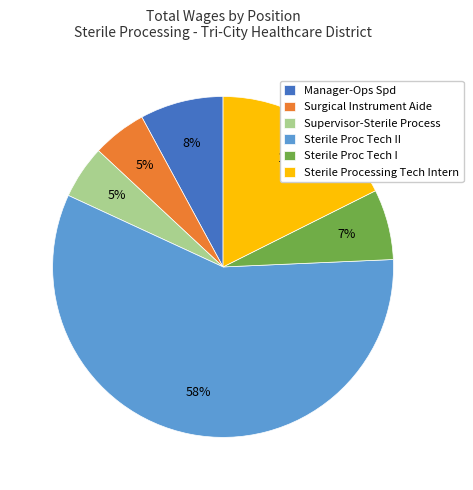

To the nearest percent, what portion does Surgical Instrument Aide represent?

5%